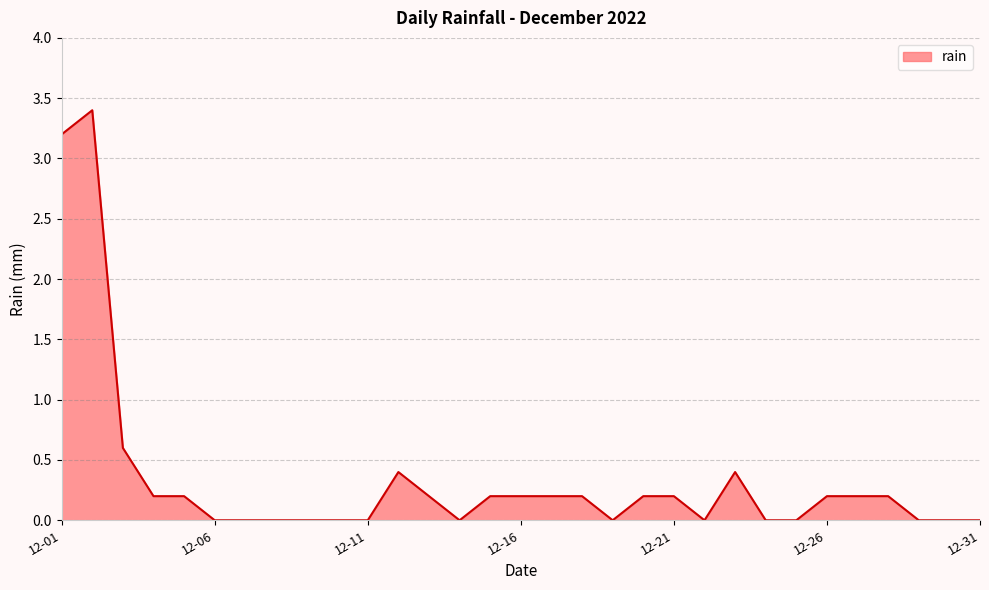

How many lines are shown in the chart?

1